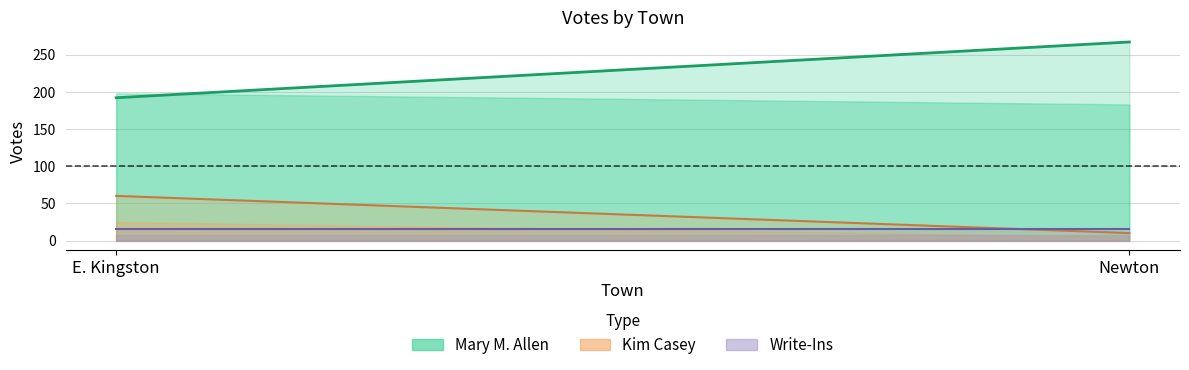

What is the label of the 2nd point from the left?

Newton